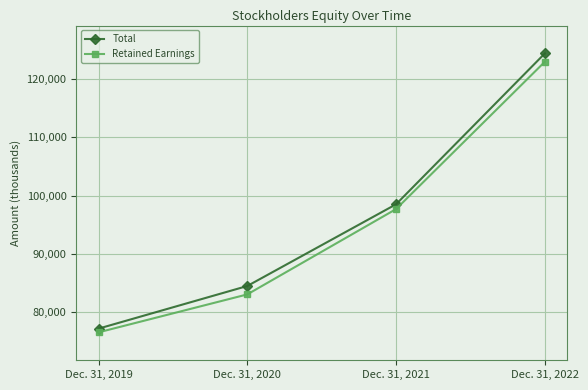

True or false: Total and Retained Earnings cross at least once.

False